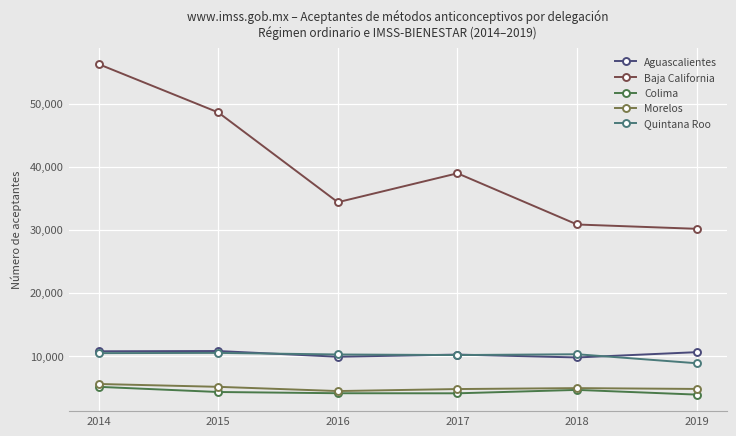

Where is the first local minimum for Baja California?

2016